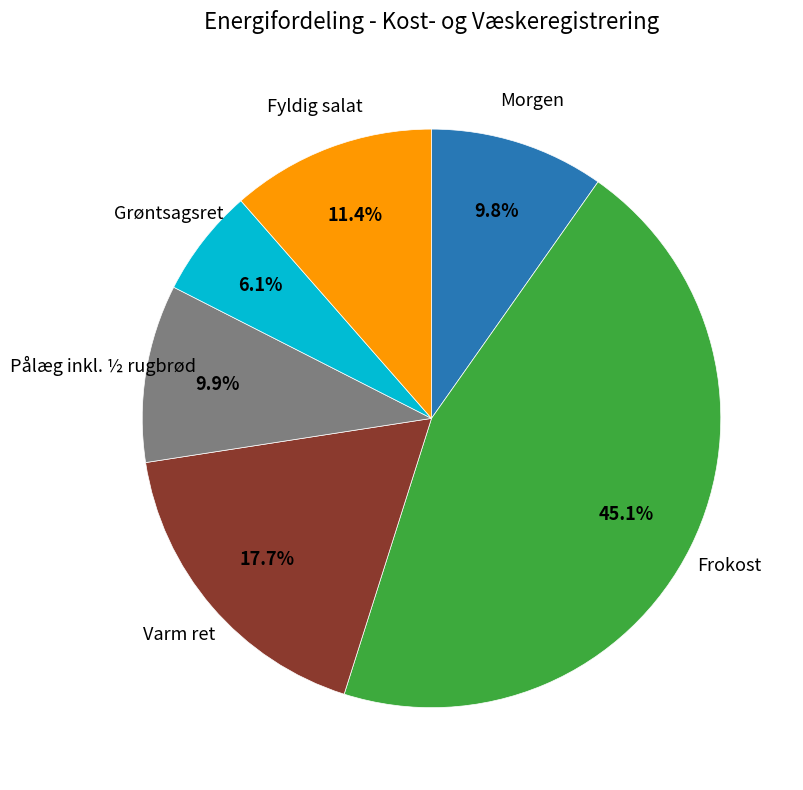

Is there a majority slice in this chart?

No